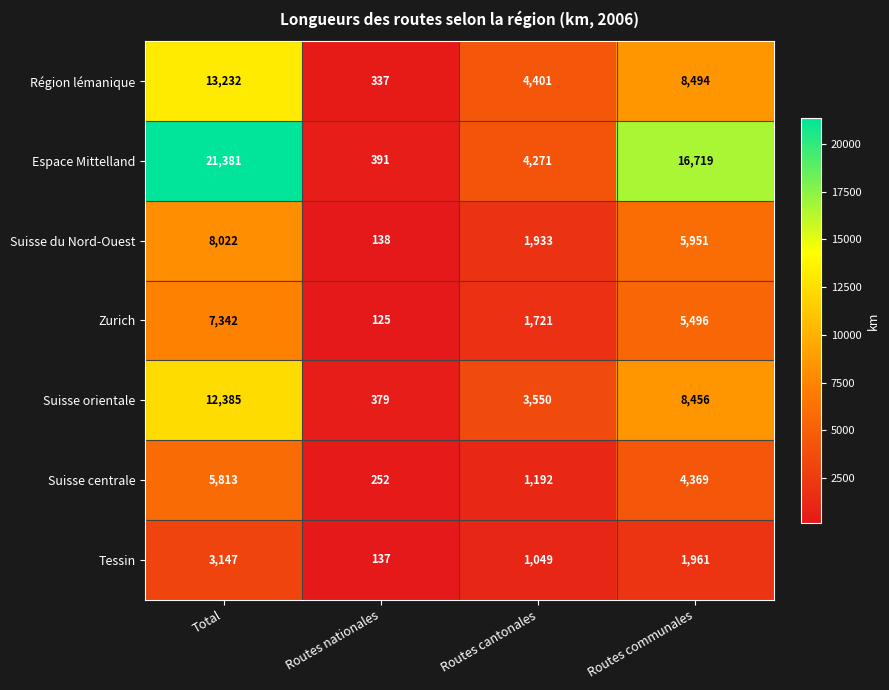

The value of Région lémanique at Total is 7201. True or false?

False